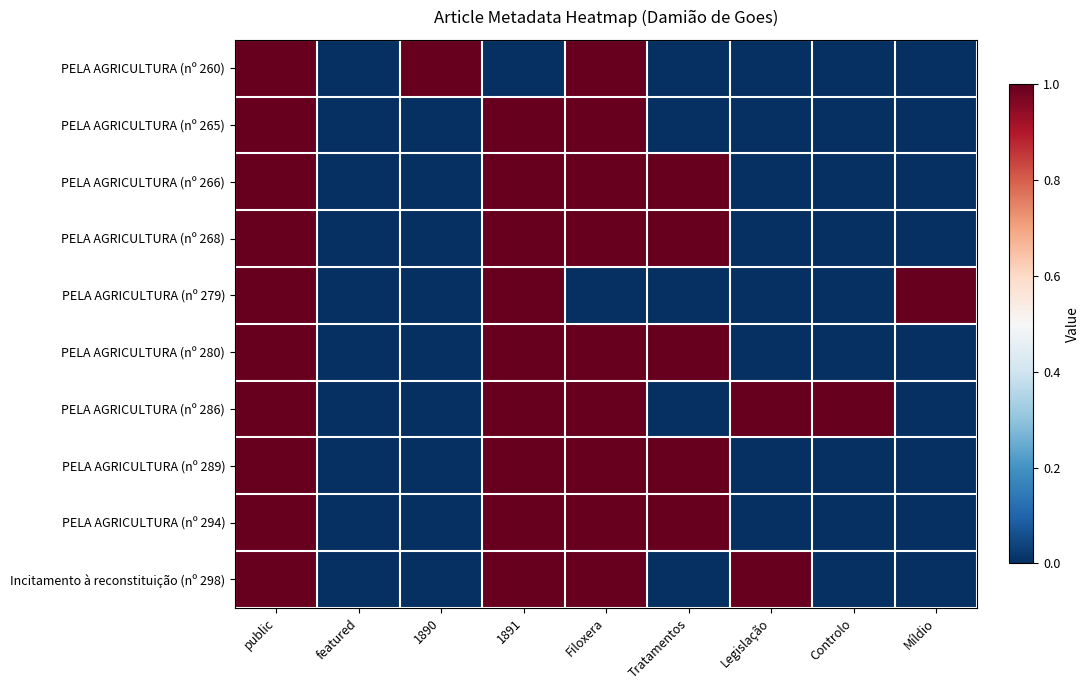

Rank the series by their maximum value, from highest to lowest.

PELA AGRICULTURA (nº 260), PELA AGRICULTURA (nº 265), PELA AGRICULTURA (nº 266), PELA AGRICULTURA (nº 268), PELA AGRICULTURA (nº 279), PELA AGRICULTURA (nº 280), PELA AGRICULTURA (nº 286), PELA AGRICULTURA (nº 289), PELA AGRICULTURA (nº 294), Incitamento à reconstituição (nº 298)